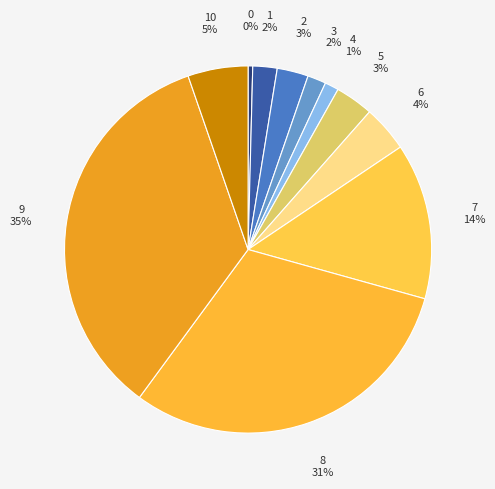

Which slice is the largest?

9